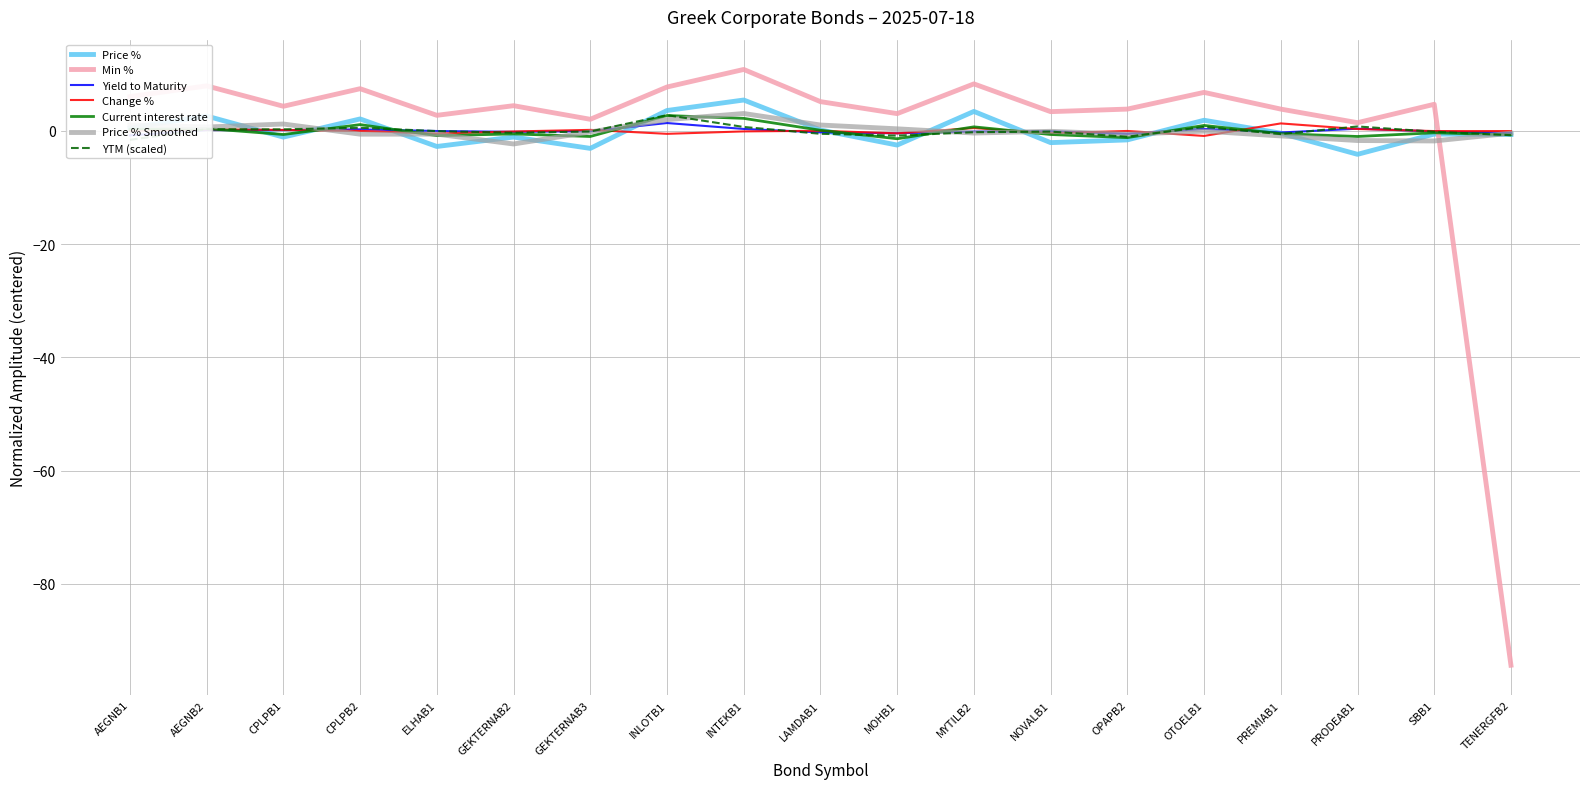

What is the maximum value for Price % Smoothed?

3.1